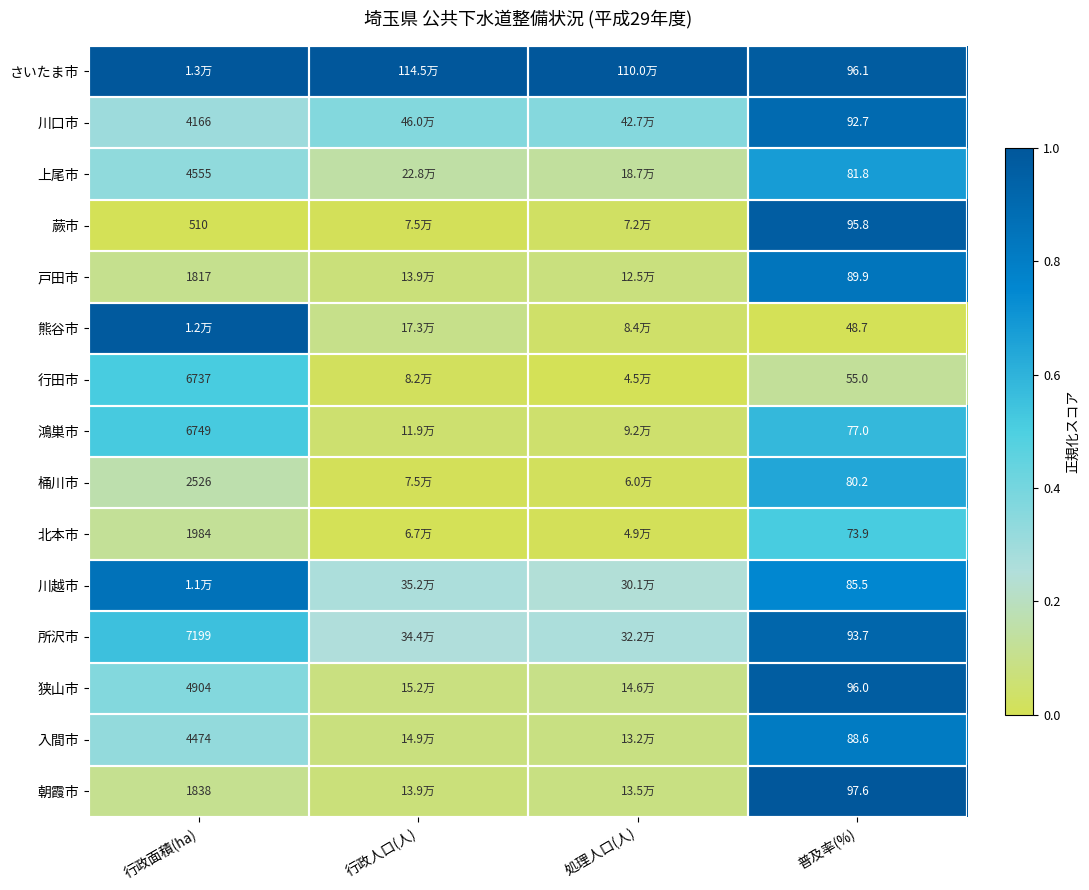

Rank the series at 普及率(%) from highest to lowest value.

朝霞市, さいたま市, 狭山市, 蕨市, 所沢市, 川口市, 戸田市, 入間市, 川越市, 上尾市, 桶川市, 鴻巣市, 北本市, 行田市, 熊谷市